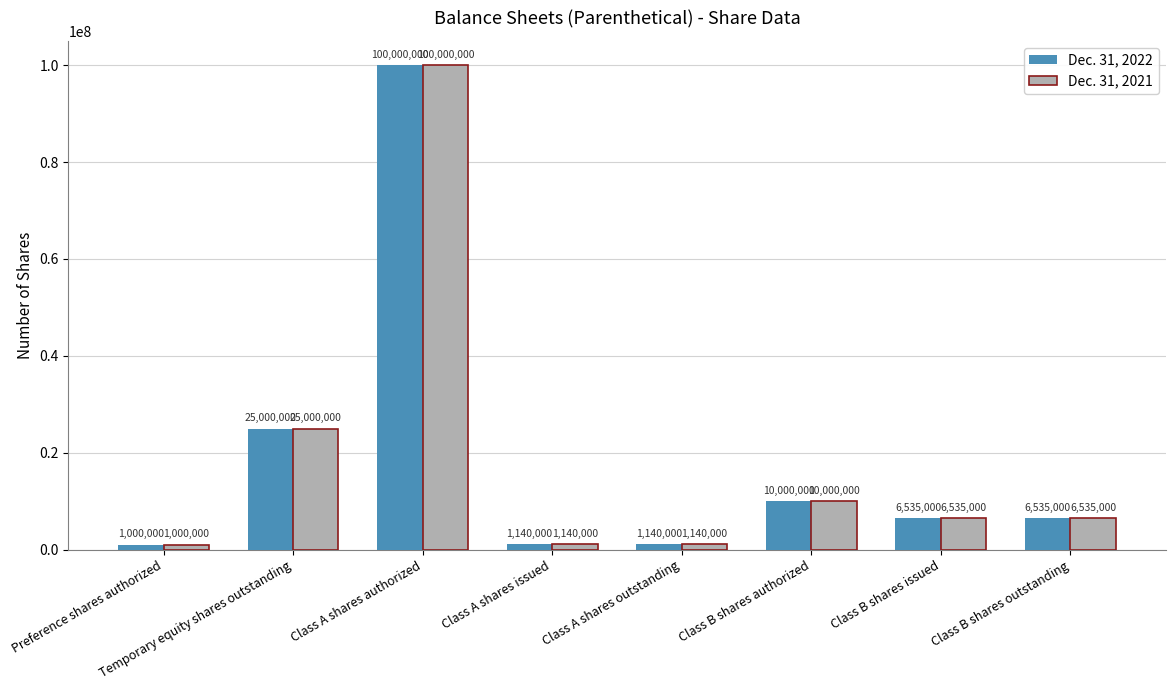

The value of Dec. 31, 2021 at Class A shares authorized is 161884933. True or false?

False